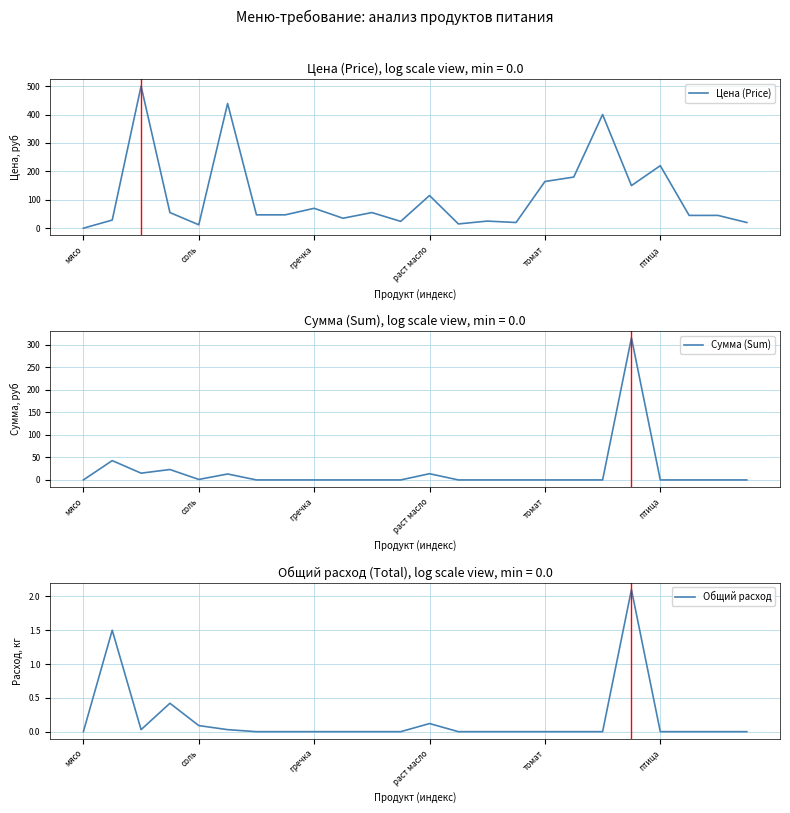

What is the label of the 1st point from the right?

23